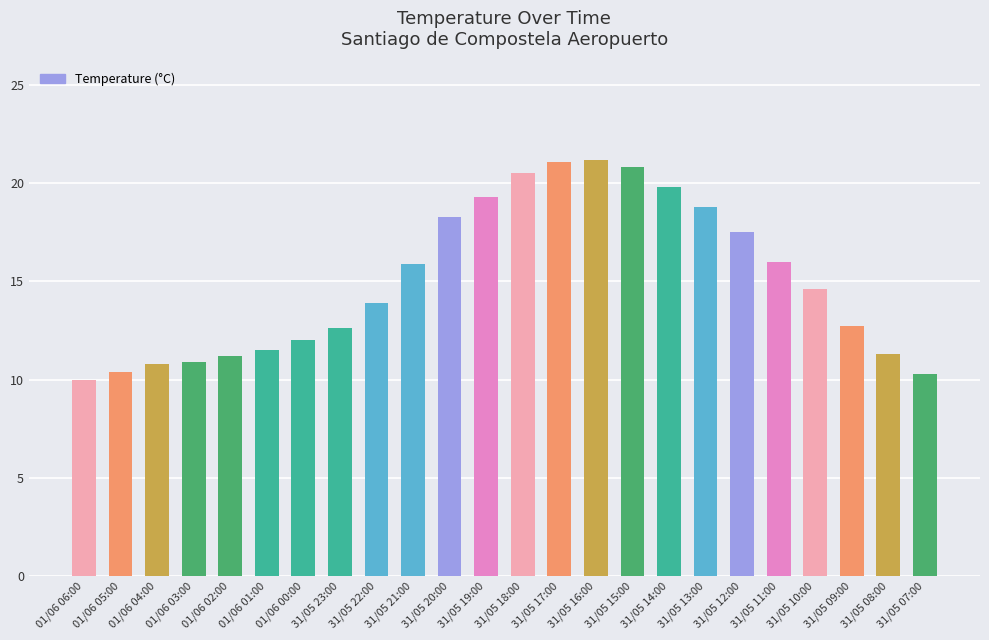

What is the label of the 14th bar from the right?

31/05 20:00